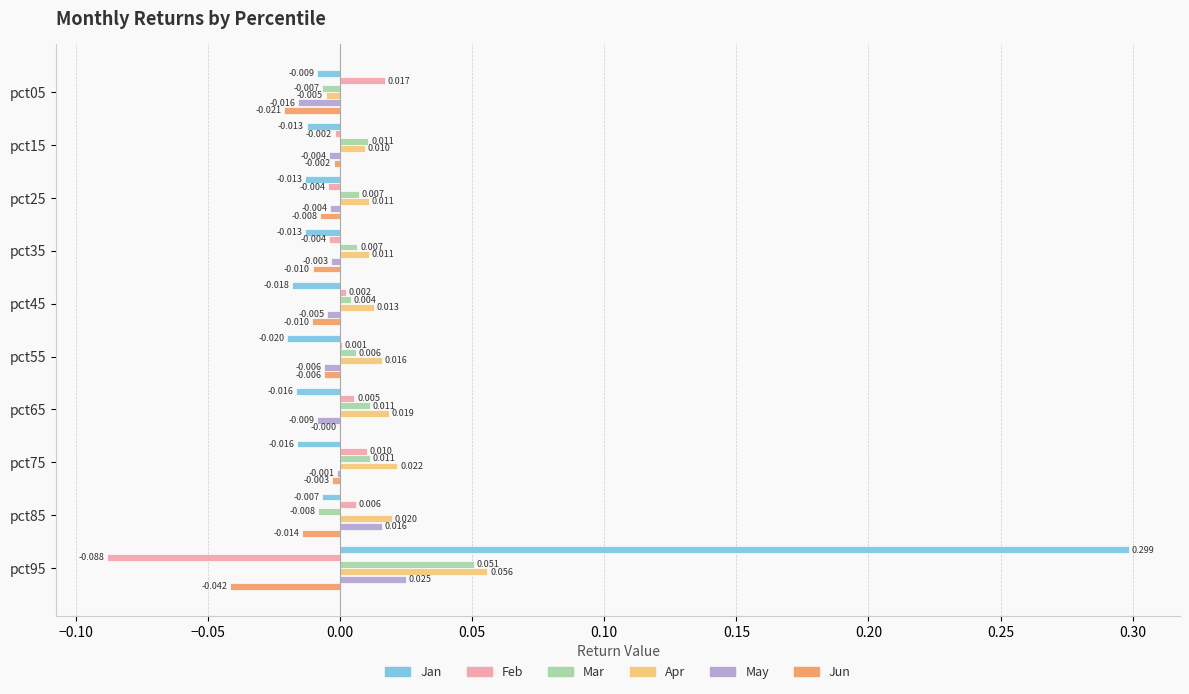

Which series changed the most between pct15 and pct35?

Jun